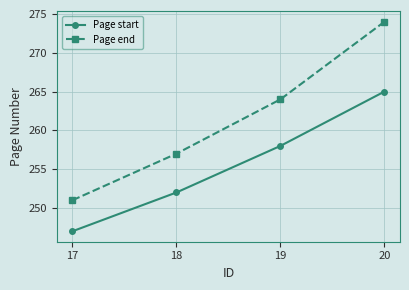

What is the total value across all series at 18?

509